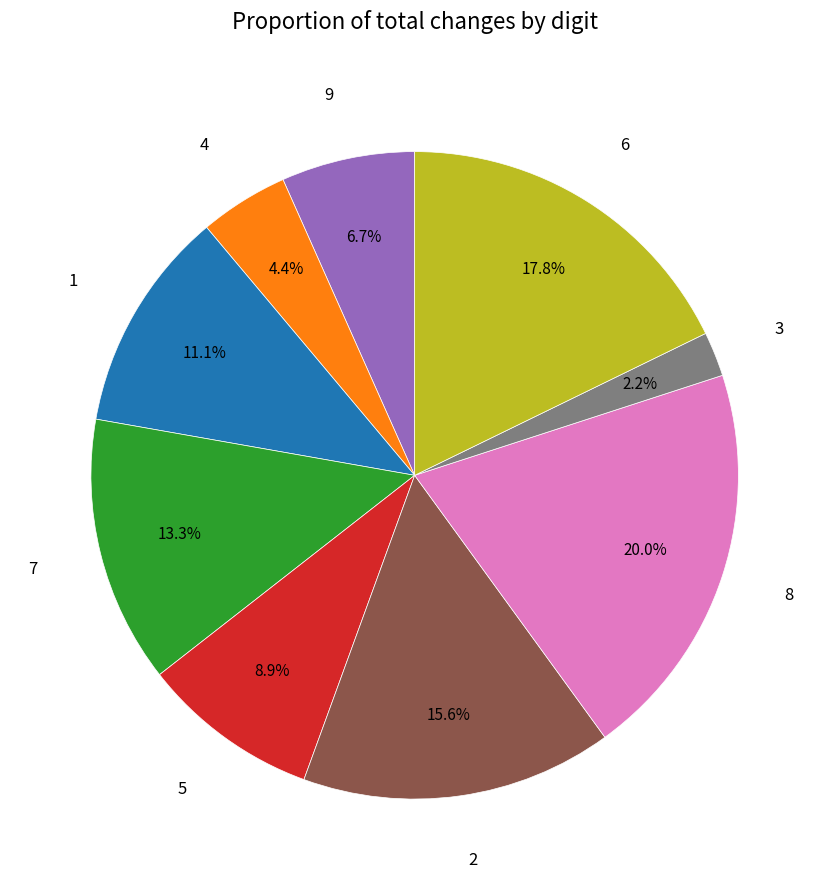

To the nearest percent, what is the average slice percentage?

11%